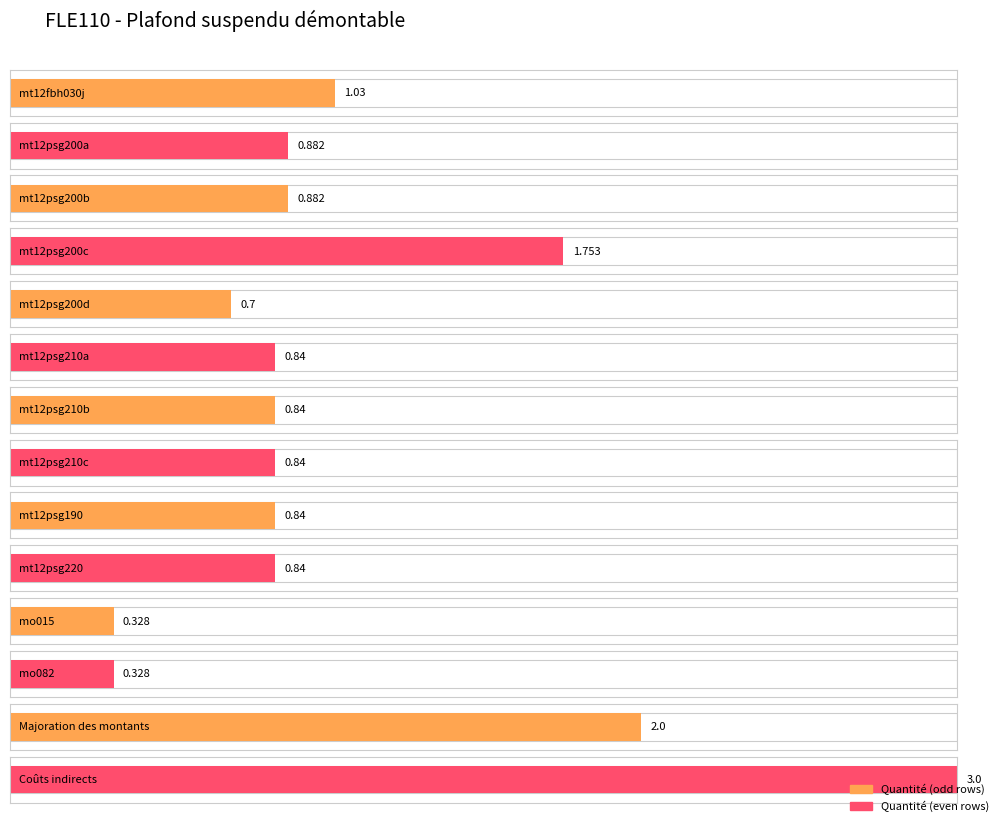

What is the value of the 12th bar from the left?

0.3